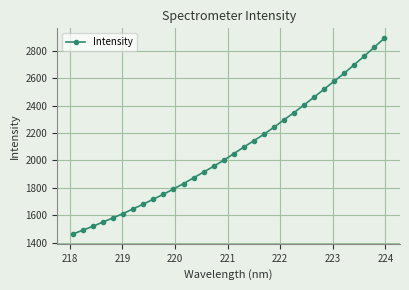

What is the difference between the second highest and minimum values?

1361.0